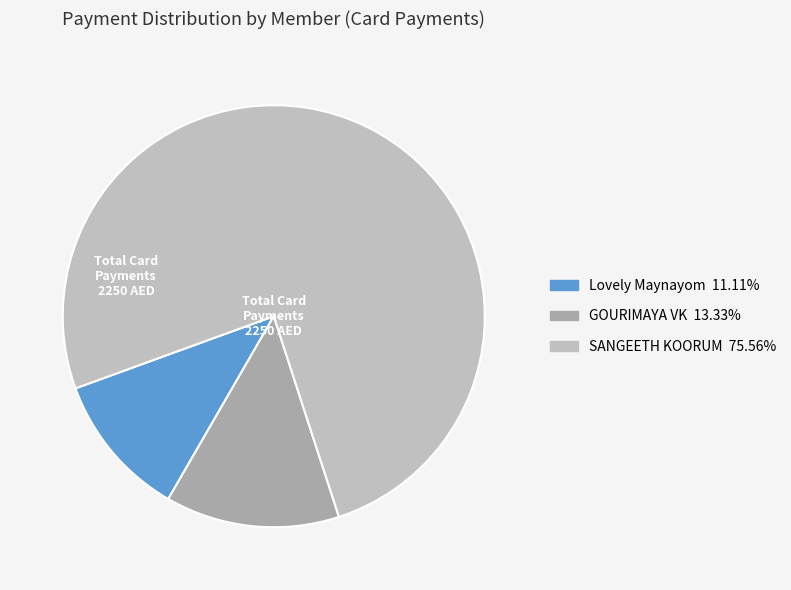

How many slices are in this pie chart?

3